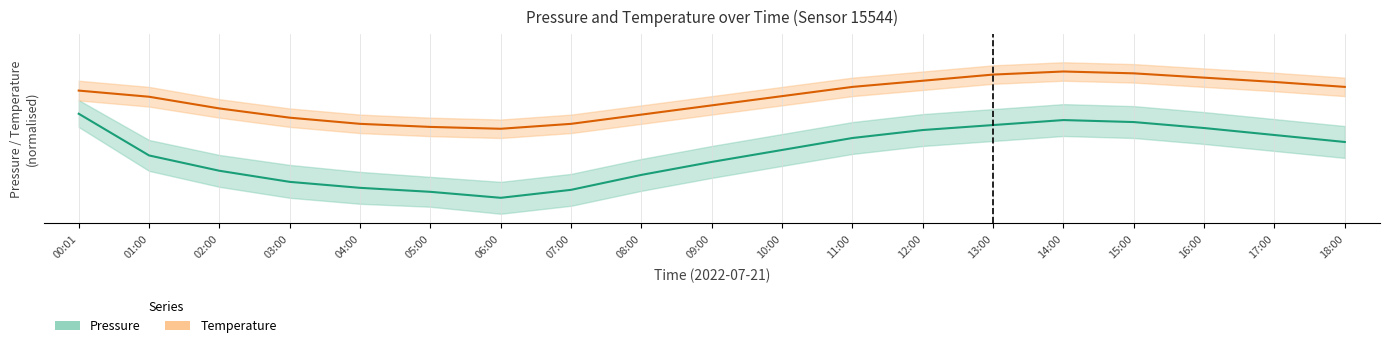

How many distinct data groups are displayed?

2